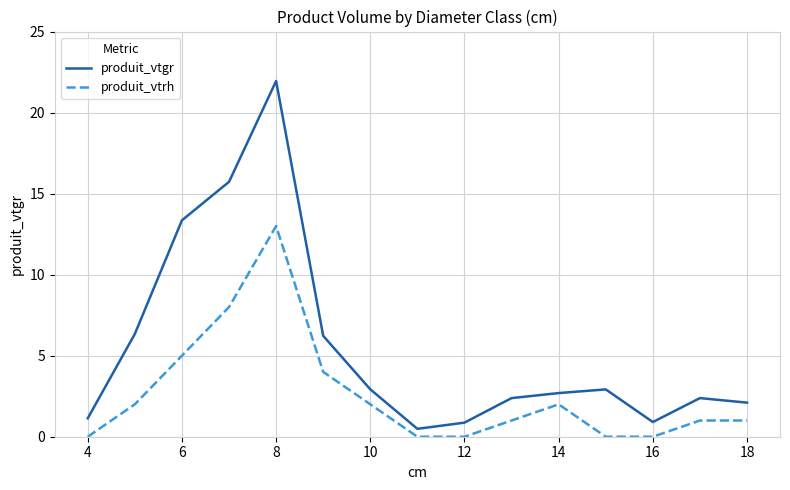

Which series has the largest total across all categories?

produit_vtgr